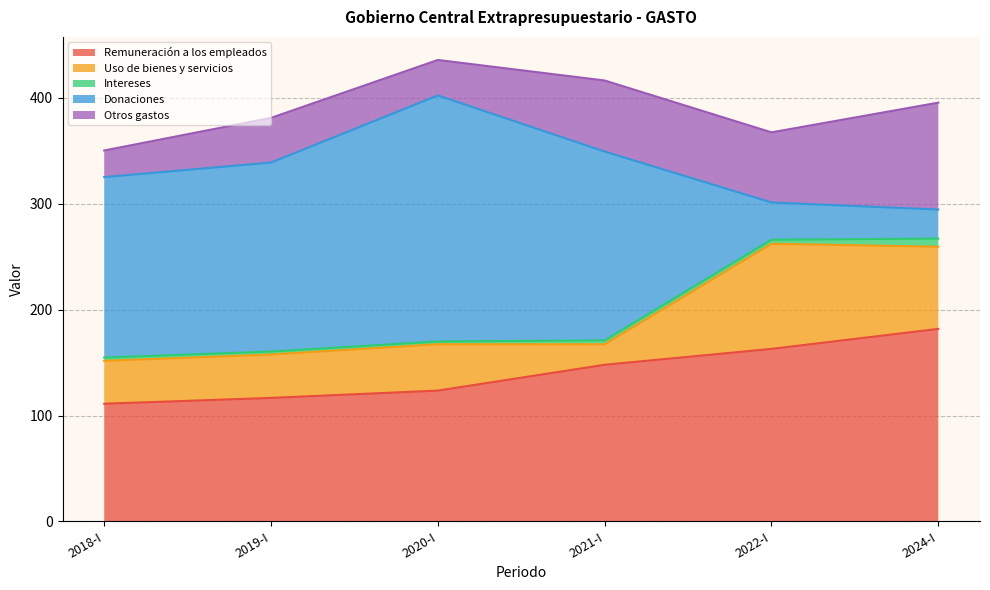

True or false: Uso de bienes y servicios and Remuneración a los empleados cross at least once.

False